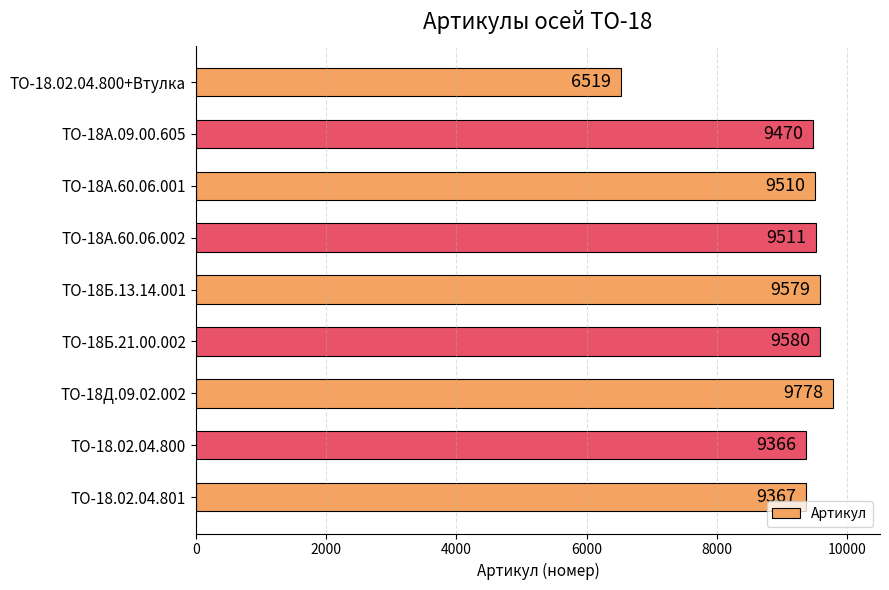

What is the difference between the maximum and minimum values?

3259